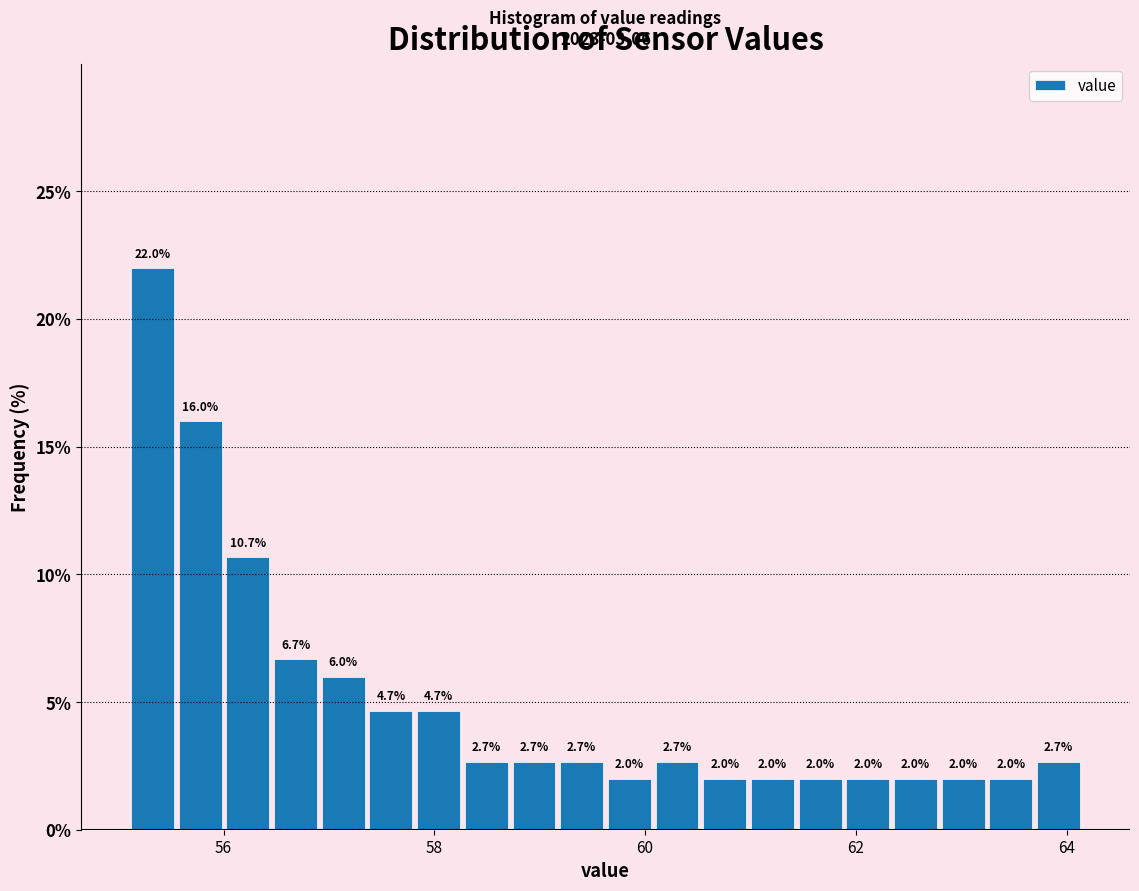

Around what value on the x-axis is the tallest bar? Give the approximate position of its centre, as read against the axis.

55.4